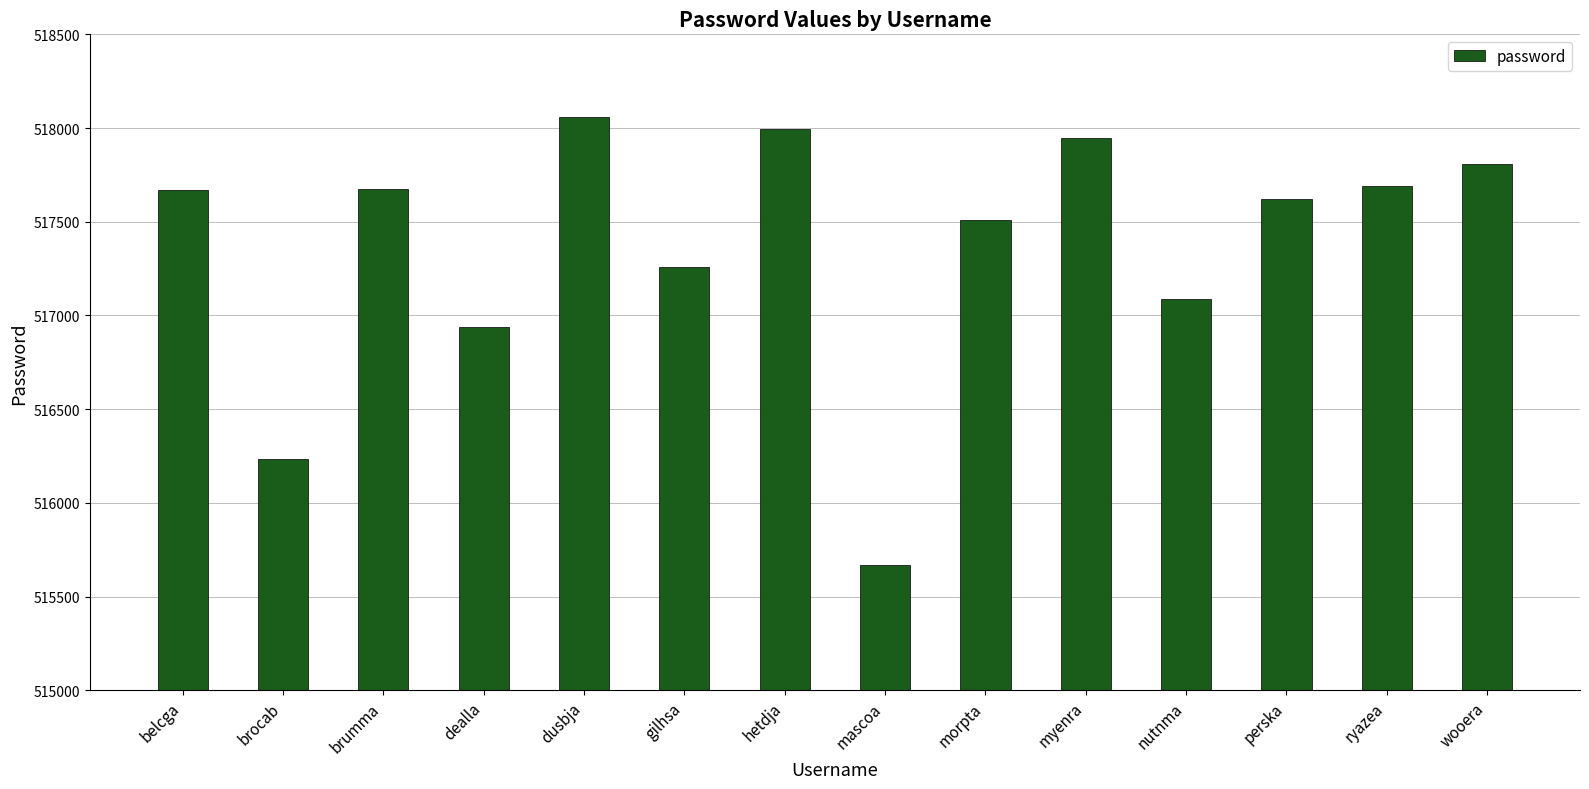

What is the approximate value at myenra, to the nearest 100?

517900